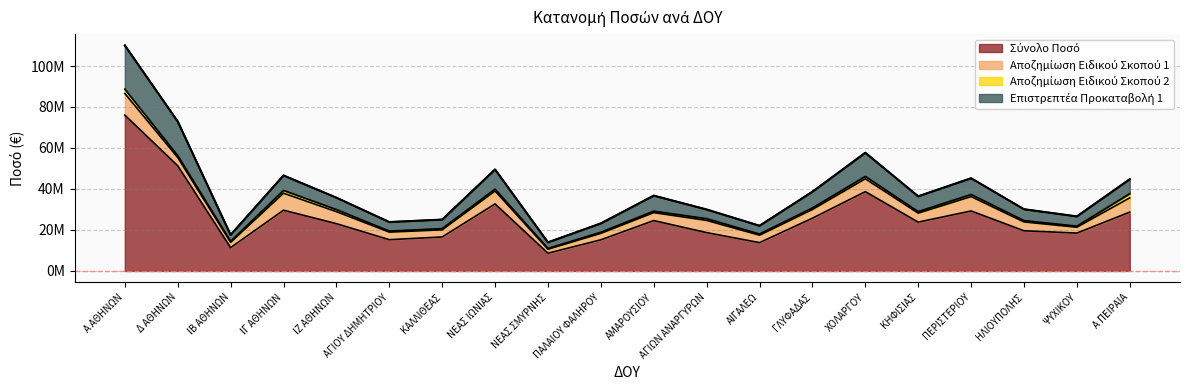

Is it true that Επιστρεπτέα Προκαταβολή 1 equals 13951201.5 at ΝΕΑΣ ΣΜΥΡΝΗΣ?

True